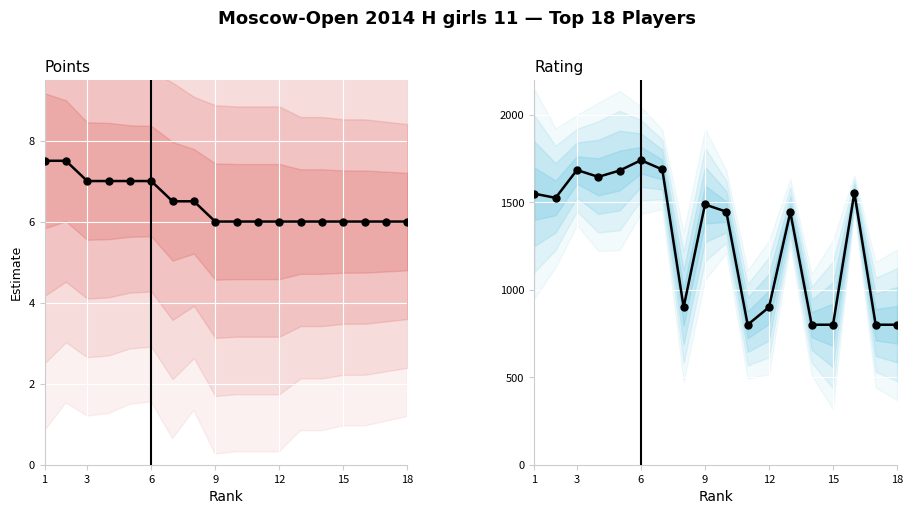

True or false: Rating has a value of 2298.3 at 9.

False